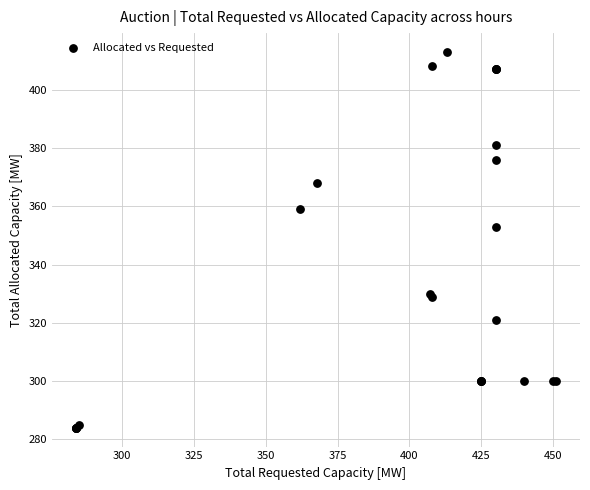

What Y value in the scatter plot is closest to 348?

353